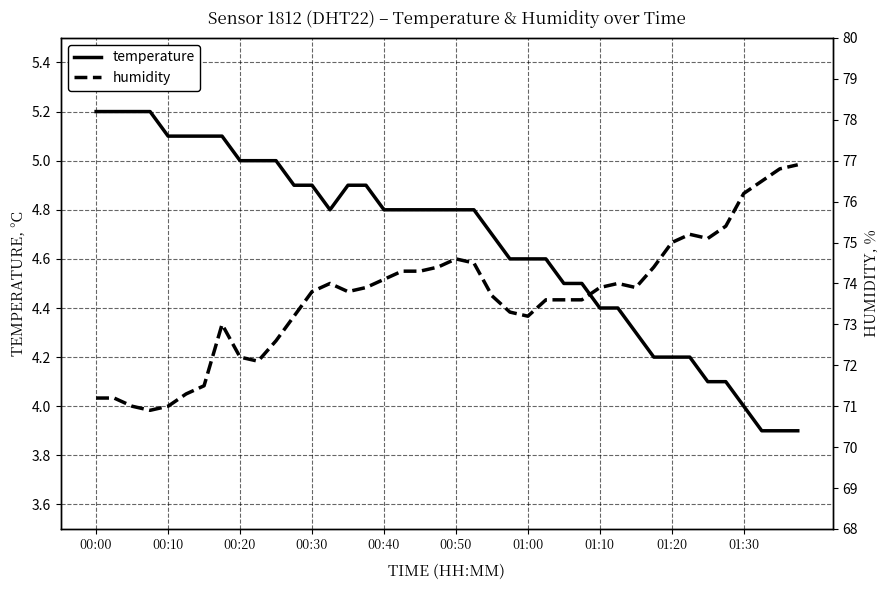

The temperature series shows 4.8 at 00:40. True or false?

True